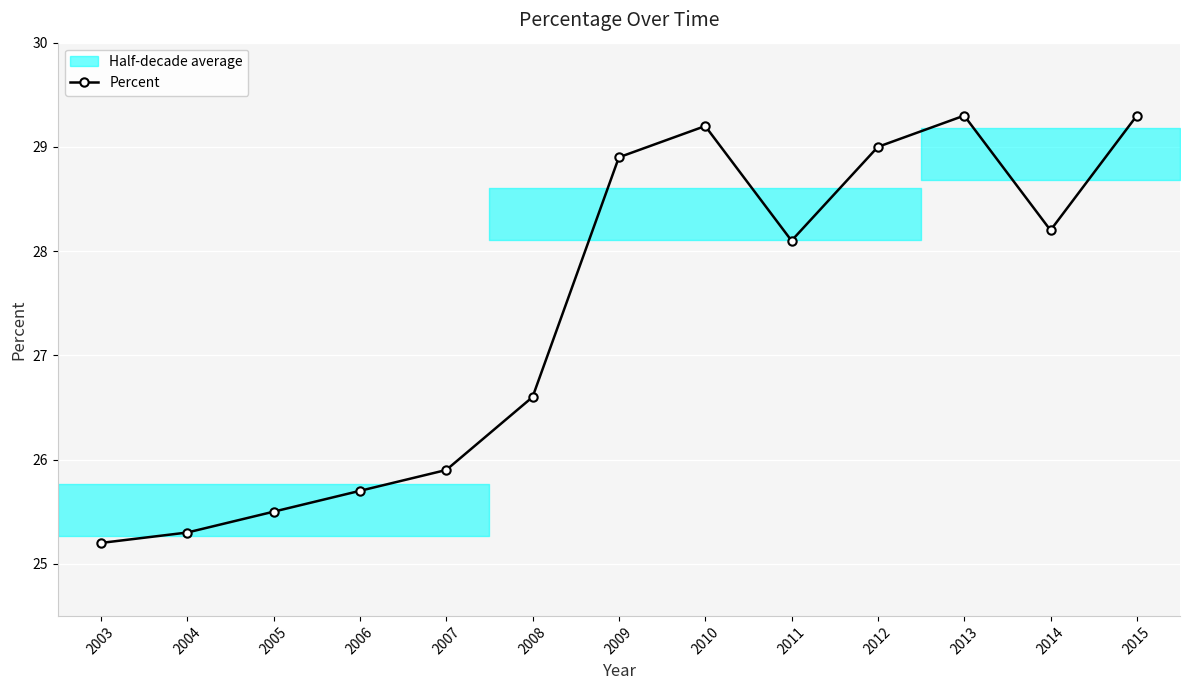

What is the average value?

27.4